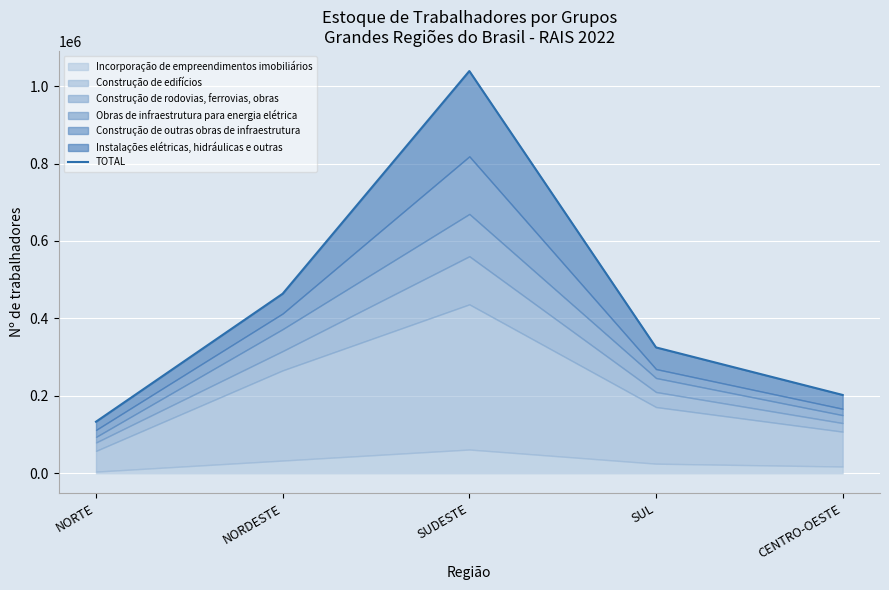

Is it true that the value at NORTE is 133084?

True